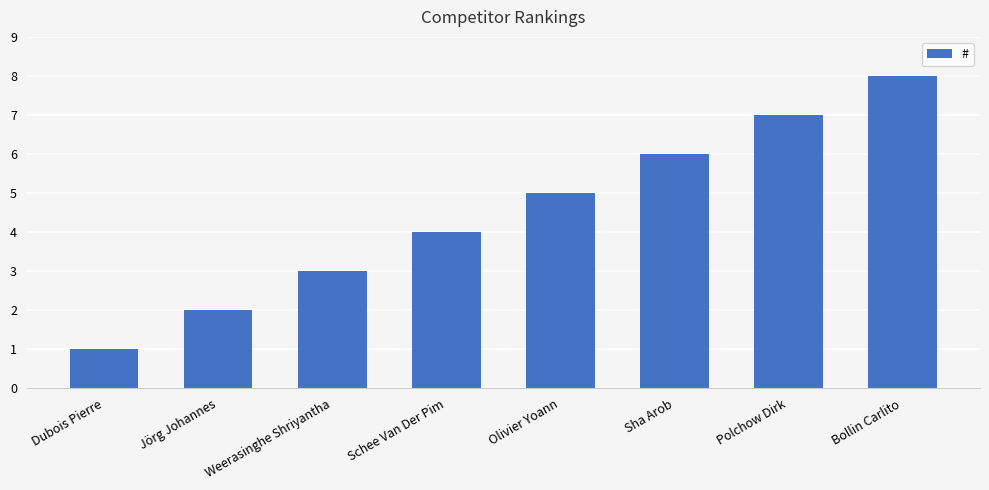

Which has a higher value, Polchow Dirk or Olivier Yoann?

Polchow Dirk